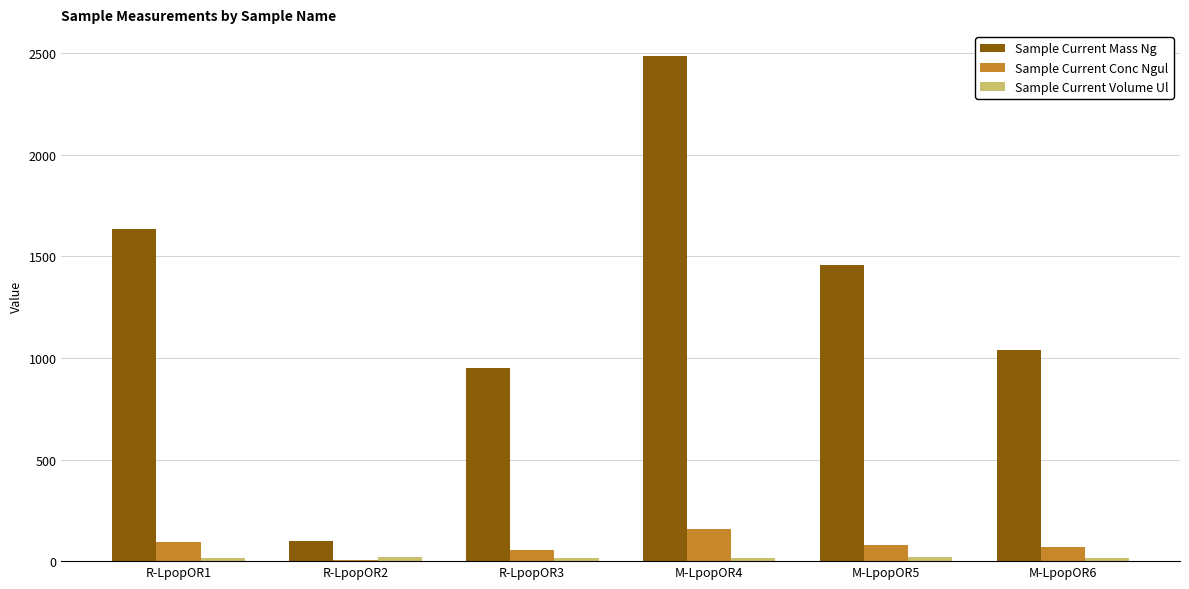

Are the bars horizontal?

No